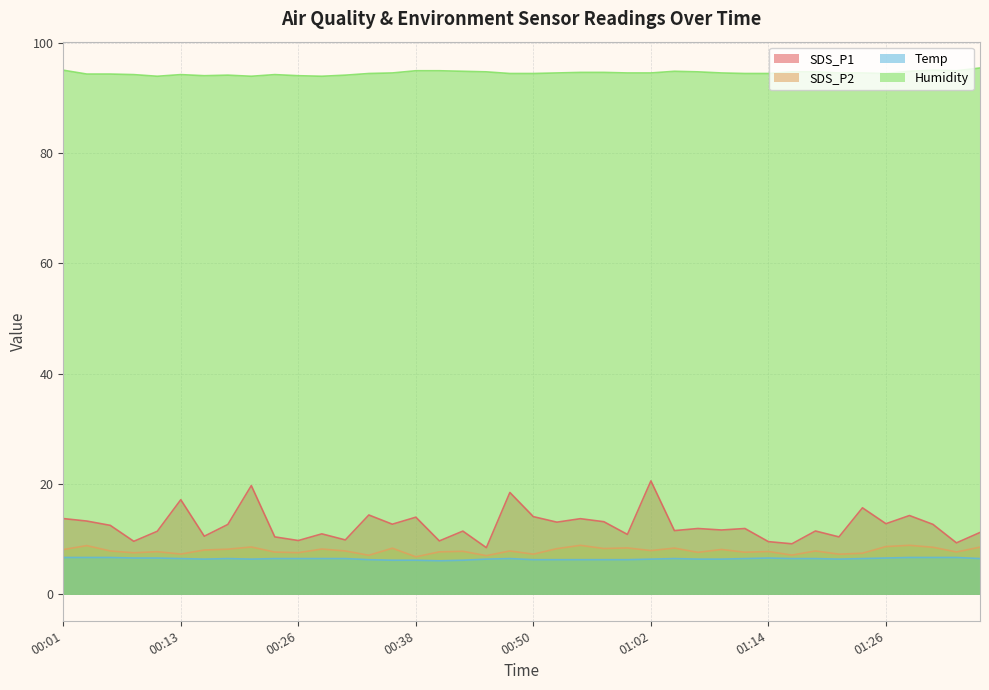

What is the maximum value shown in the chart?

95.4